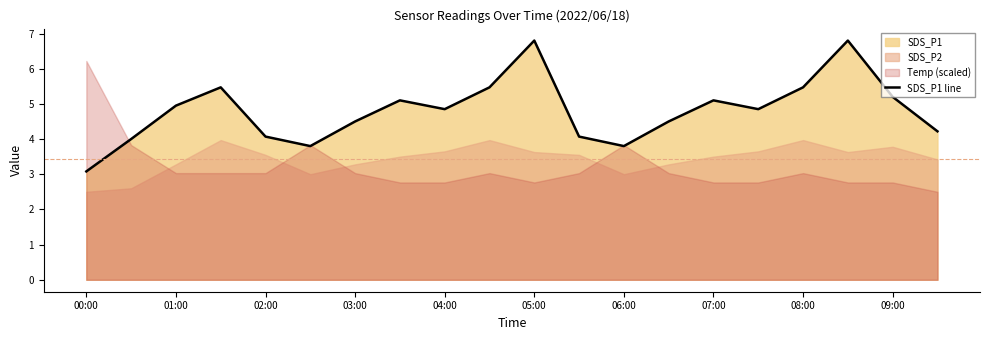

The chart shows a value of 1.2 at 15. True or false?

False